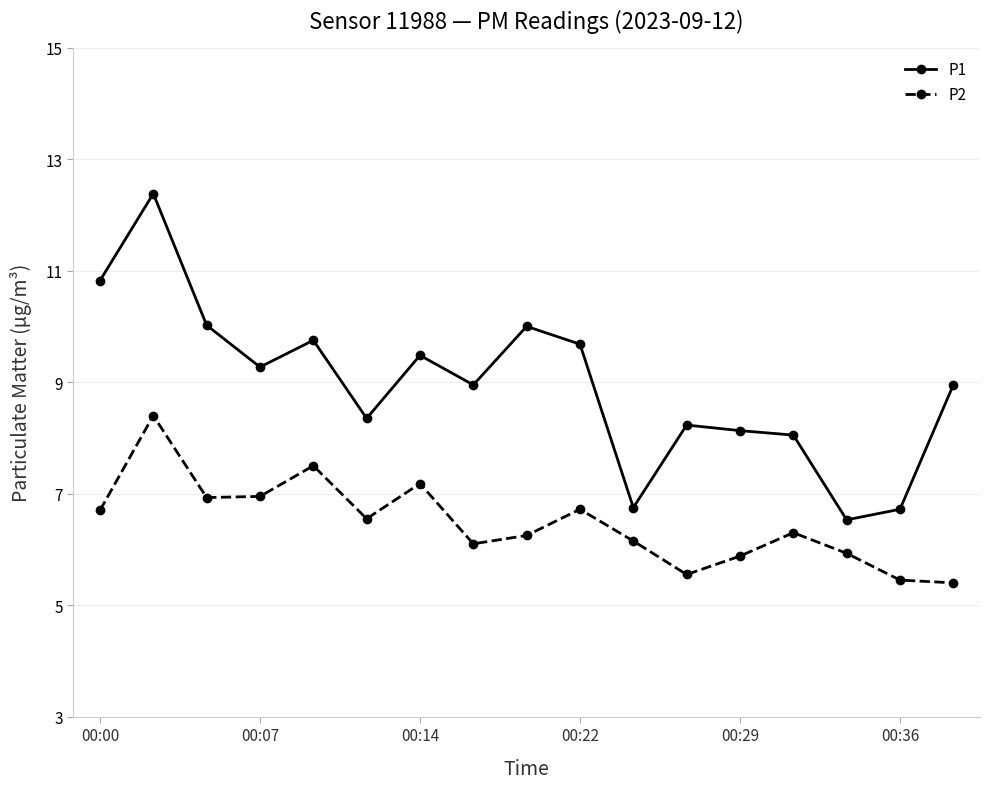

True or false: P2 and P1 cross at least once.

False